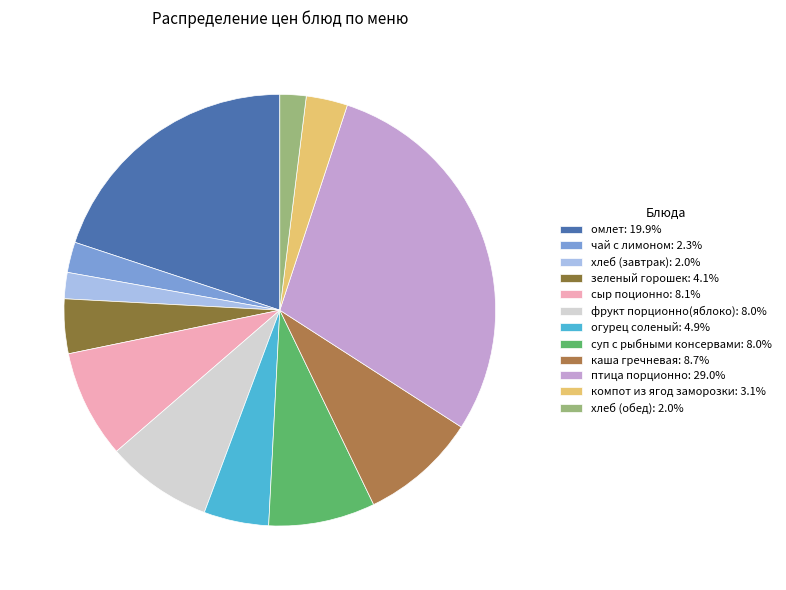

How many slices are in this pie chart?

12